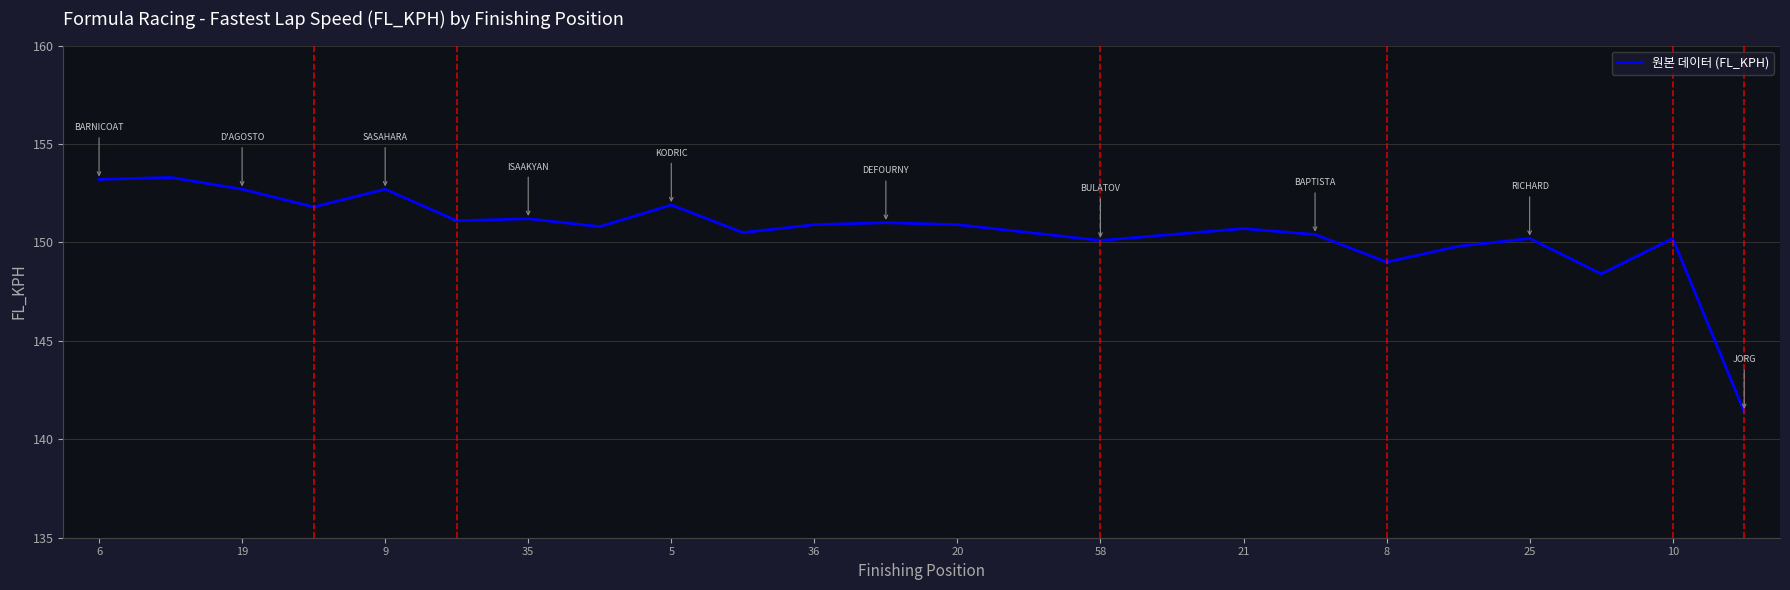

What is the difference between the maximum and minimum values?

11.9